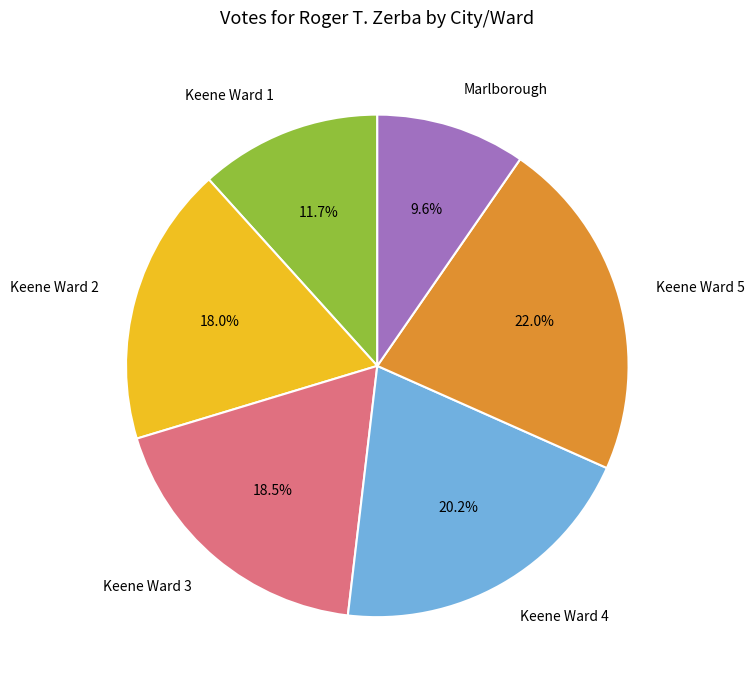

Approximately how many times larger is the value at Keene Ward 2 compared to Marlborough?

1.9